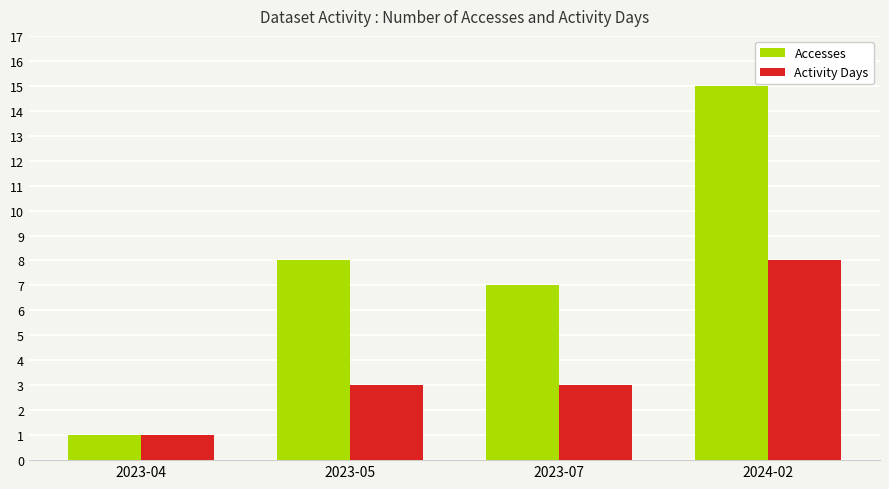

What are all the series names shown in the legend?

Accesses, Activity Days